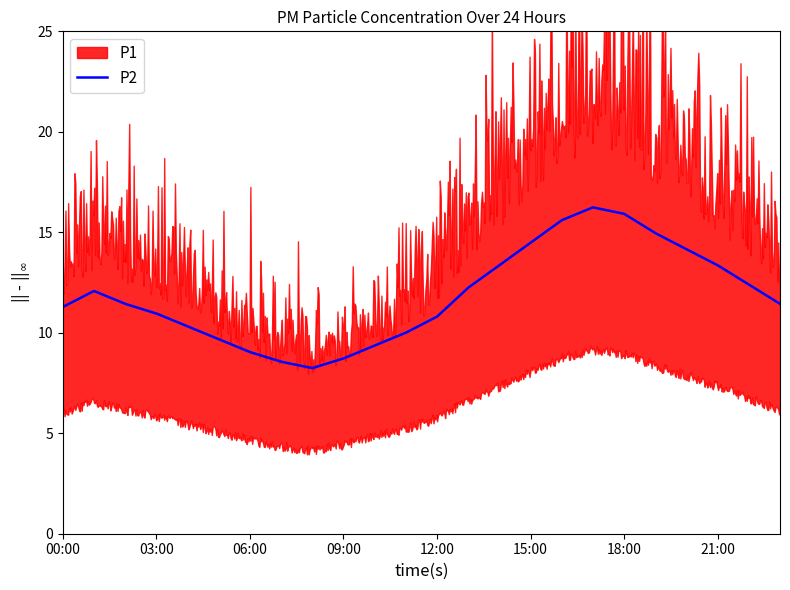

Is it true that P1 equals 2.9 at 02:00?

False